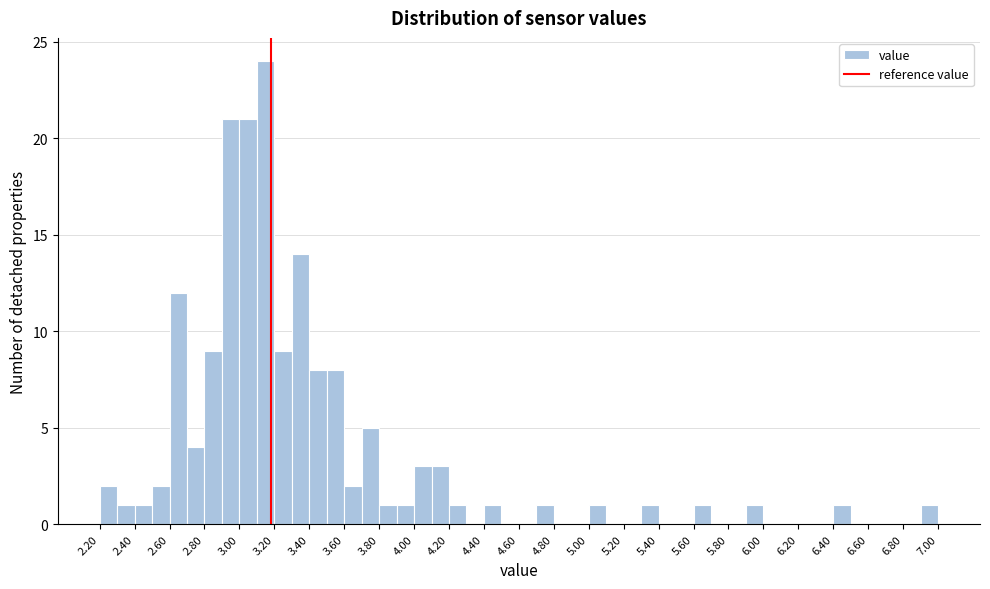

How tall is the bar that spans 3.9 to 4.0 on the x-axis? The values are not printed on the chart, so give them approximately, as read against the axis.

1